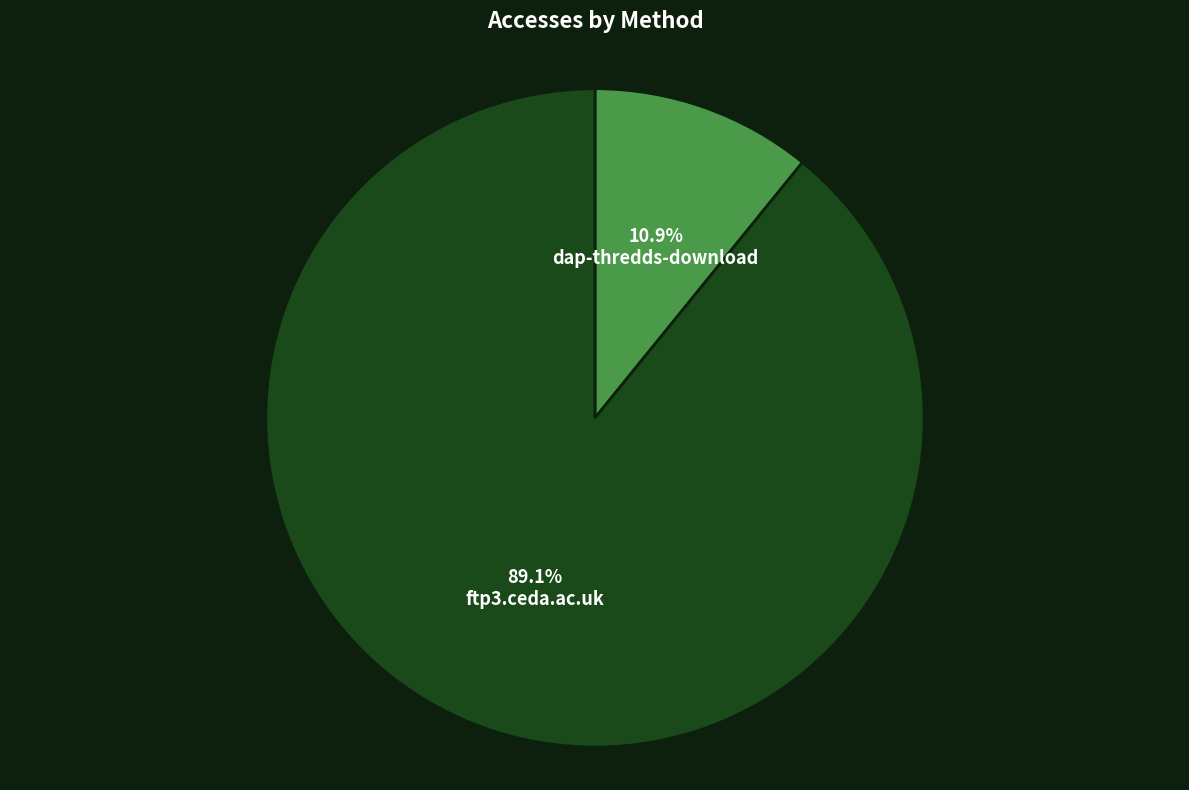

The ftp3.ceda.ac.uk slice represents 89% of the pie. True or false?

True